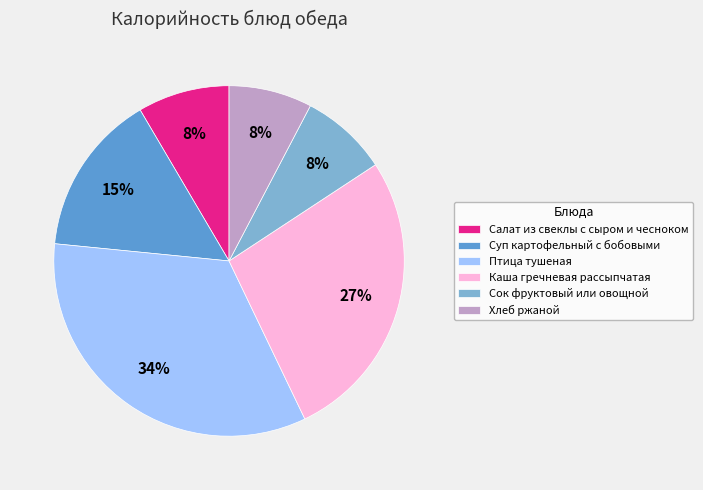

Count the number of slices in the pie.

6